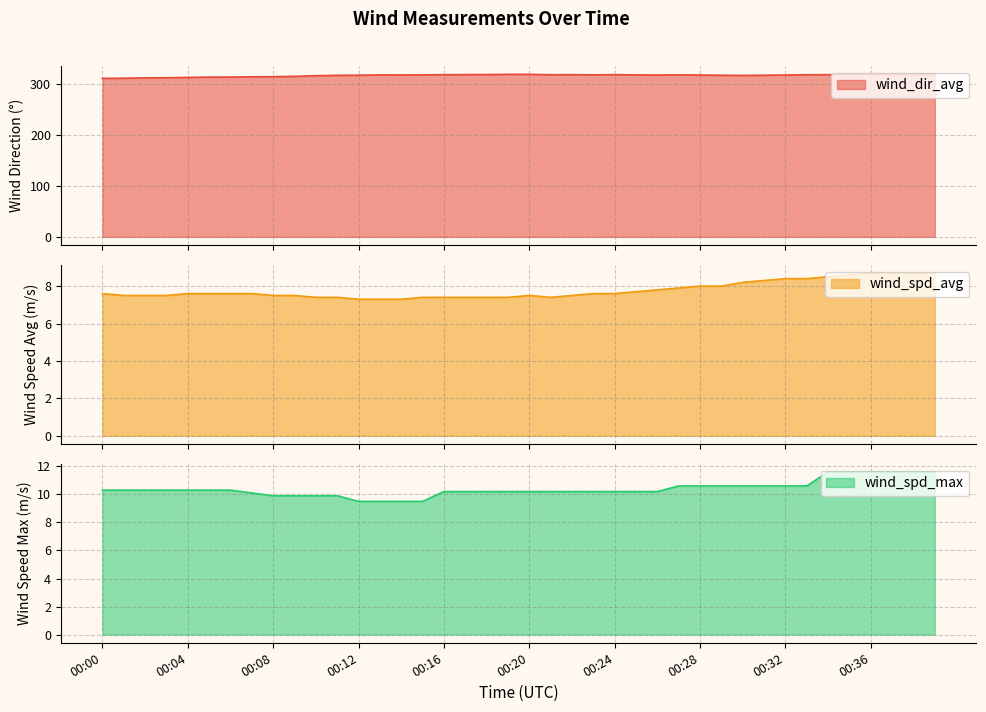

At how many categories does at least one series exceed 27?

40